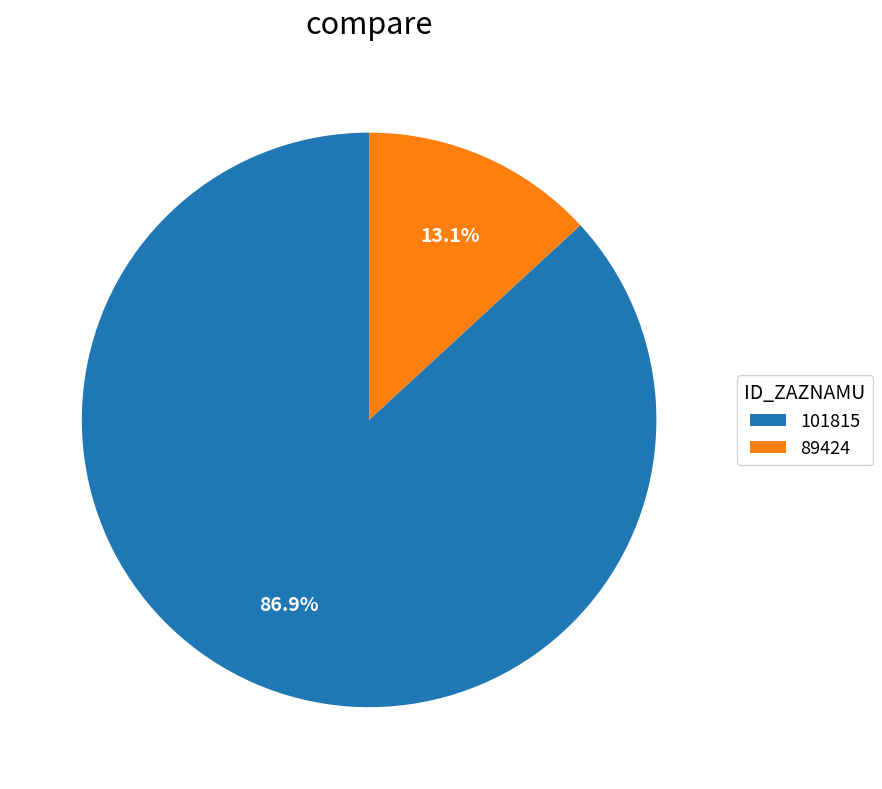

Is the sum of 101815 and 89424 greater than half?

Yes